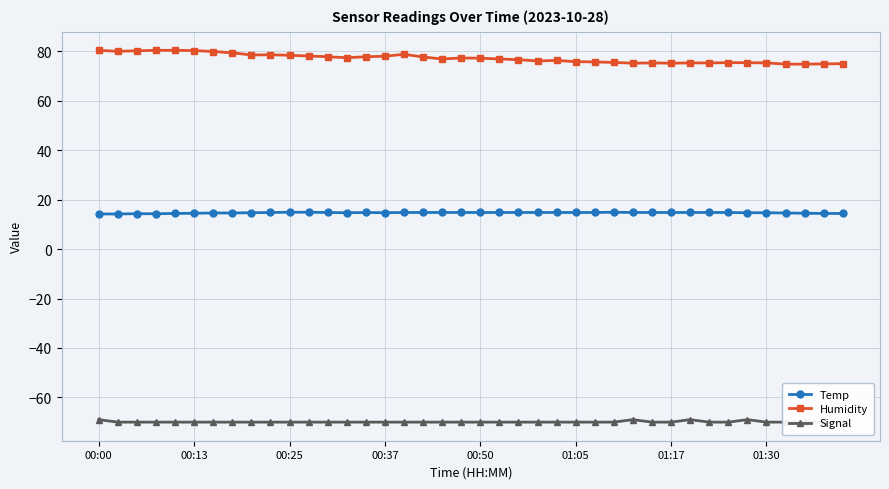

Reading left to right, list all the values displayed in this chart.

Temp: 14.2	14.2	14.3	14.3	14.4	14.5	14.6	14.6	14.7	14.8	14.9	14.9	14.8	14.7	14.8	14.7	14.8	14.8	14.8	14.8	14.8	14.8	14.8	14.8	14.8	14.8	14.8	14.9	14.8	14.8	14.8	14.8	14.8	14.8	14.7	14.7	14.6	14.5	14.4	14.4
Humidity: 80.4	80.0	80.2	80.4	80.4	80.3	79.9	79.4	78.5	78.6	78.4	78.1	77.8	77.4	77.8	78.0	78.8	77.7	76.9	77.3	77.2	76.9	76.6	76.1	76.3	75.8	75.7	75.5	75.2	75.3	75.2	75.3	75.3	75.4	75.4	75.3	74.8	74.8	74.9	75.0
Signal: -69.0	-70.0	-70.0	-70.0	-70.0	-70.0	-70.0	-70.0	-70.0	-70.0	-70.0	-70.0	-70.0	-70.0	-70.0	-70.0	-70.0	-70.0	-70.0	-70.0	-70.0	-70.0	-70.0	-70.0	-70.0	-70.0	-70.0	-70.0	-69.0	-70.0	-70.0	-69.0	-70.0	-70.0	-69.0	-70.0	-70.0	-70.0	-70.0	-70.0